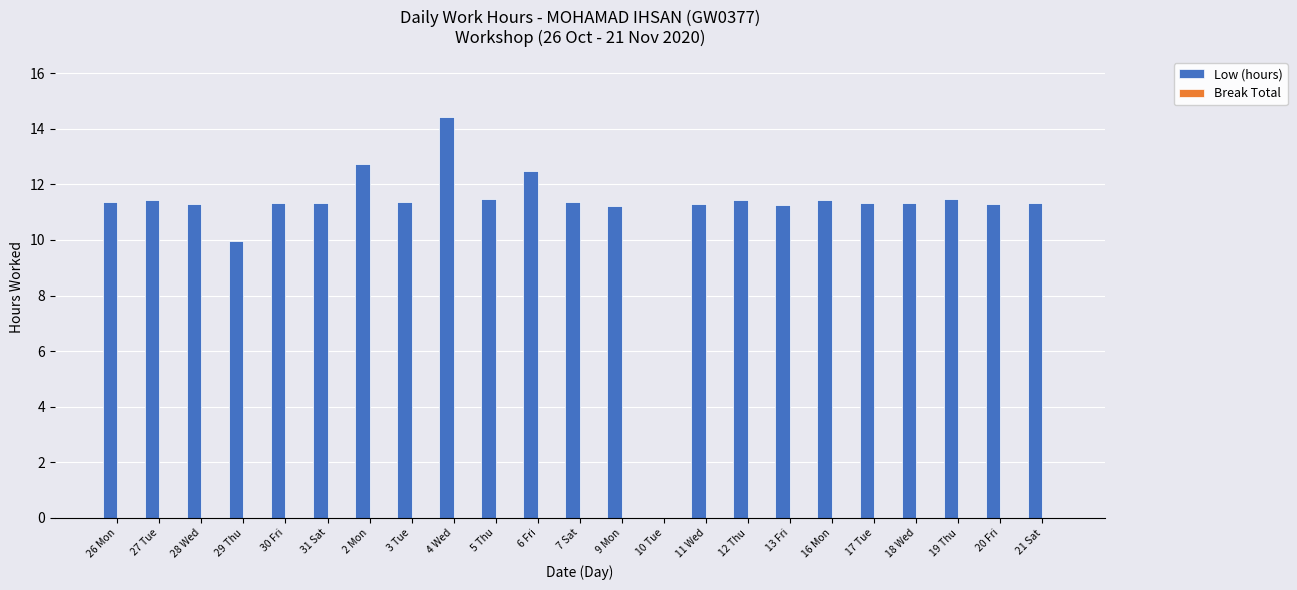

What is the sum of the values at 9 Mon and 31 Sat?

22.6